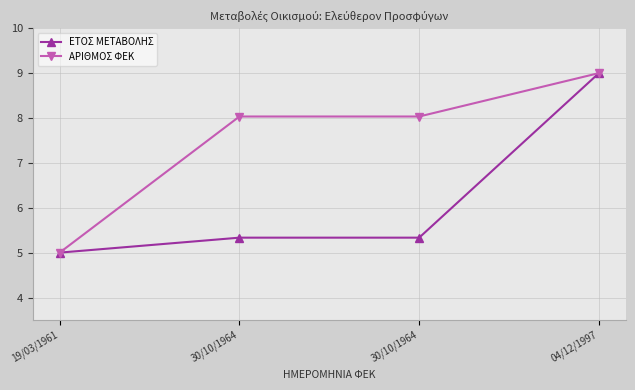

Reading left to right, extract all data points from this chart.

ΕΤΟΣ ΜΕΤΑΒΟΛΗΣ: 19/03/1961=5.0	30/10/1964=5.3	30/10/1964=5.3	04/12/1997=9.0
ΑΡΙΘΜΟΣ ΦΕΚ: 19/03/1961=5.0	30/10/1964=8.0	30/10/1964=8.0	04/12/1997=9.0